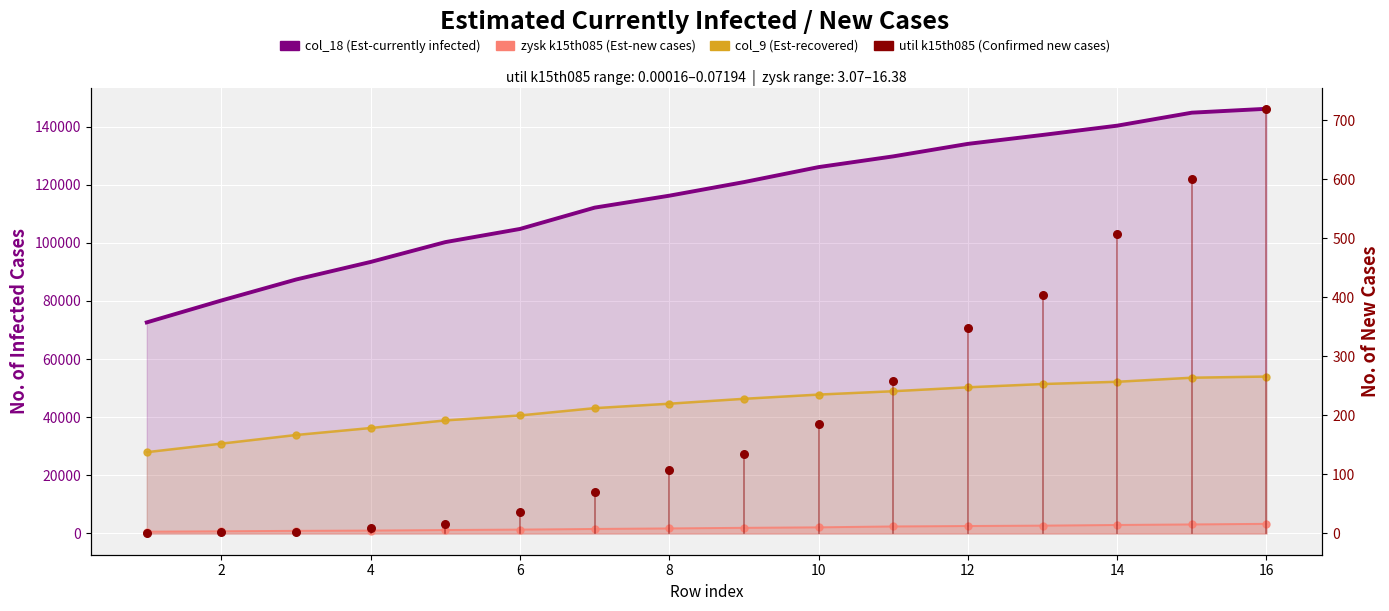

What are all the series names shown in the legend?

col_18 (Est-currently infected), col_9 (Est-recovered), zysk k15th085 (Est-new cases), util k15th085 (Confirmed new cases)